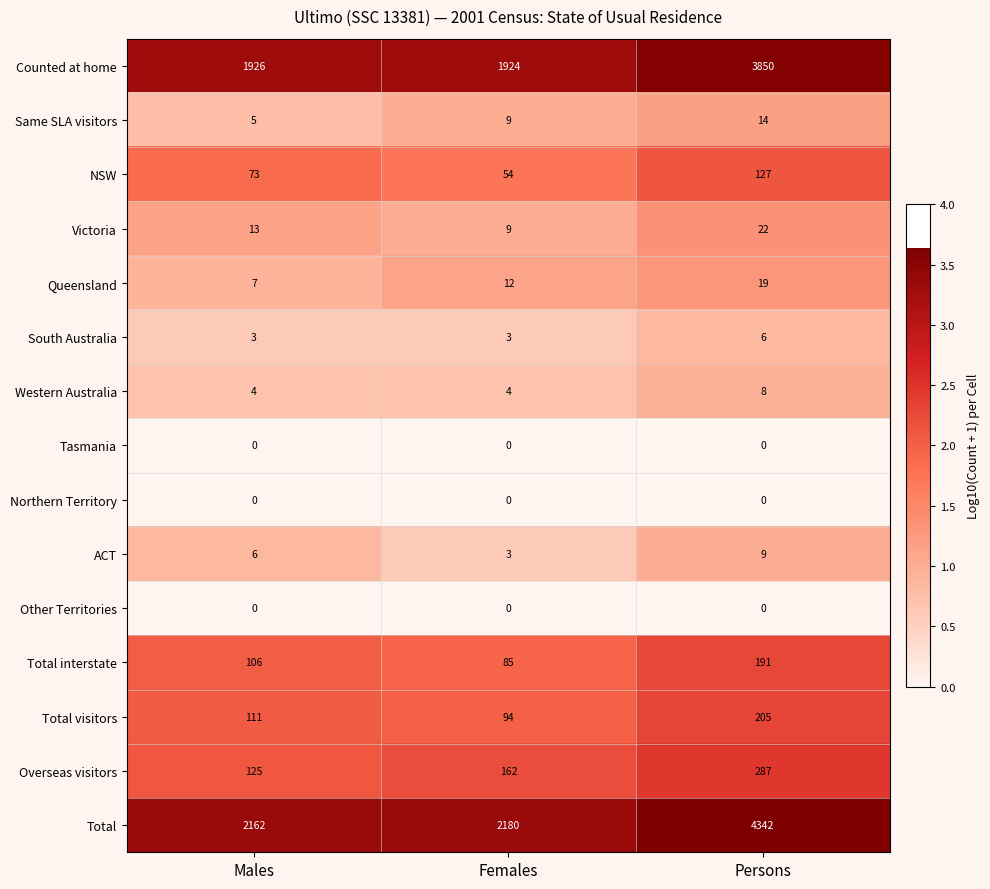

Which series changed the most between Males and Persons?

Total